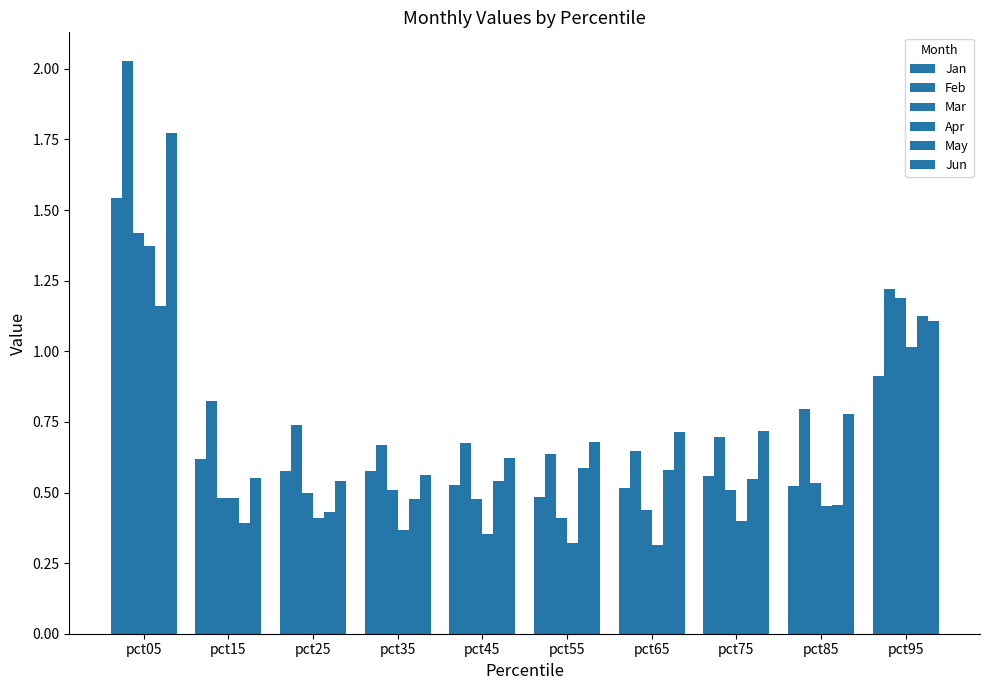

At how many categories does at least one series exceed 1?

2